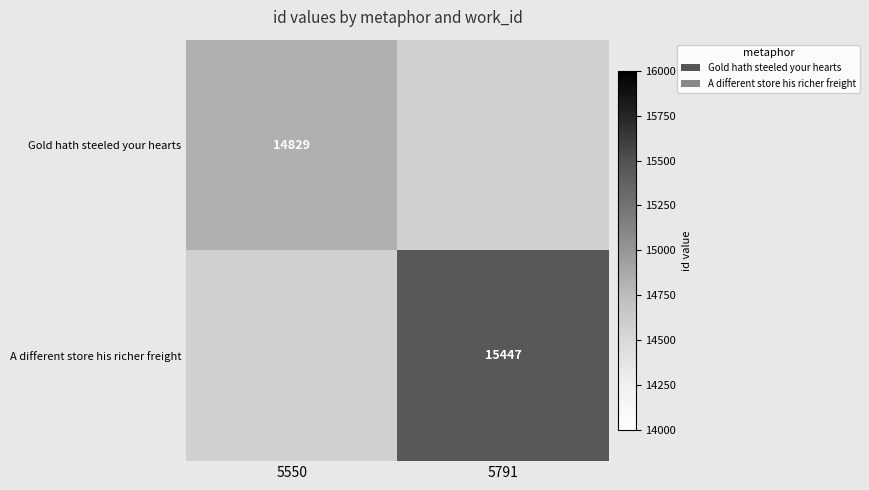

True or false: A different store his richer freight has a value of 7197.0 at 5791.

False